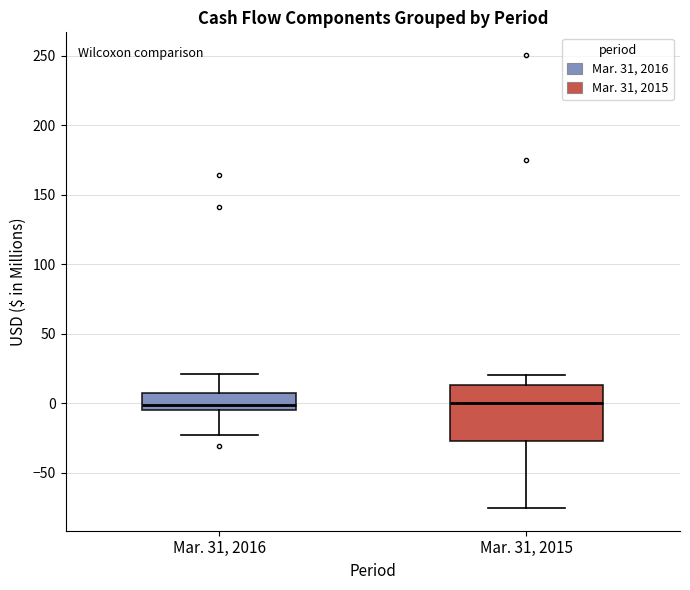

Reading left to right, transcribe this box plot: for each box, give where its median line is, the range the box spans, and where its two whiskers end, as read against the y-axis. The values are not printed on the chart, so give them approximately, as read against the axis.

Mar. 31, 2016: median 0, box -5 to 10, whiskers -25 to 20
Mar. 31, 2015: median 0, box -25 to 15, whiskers -75 to 20